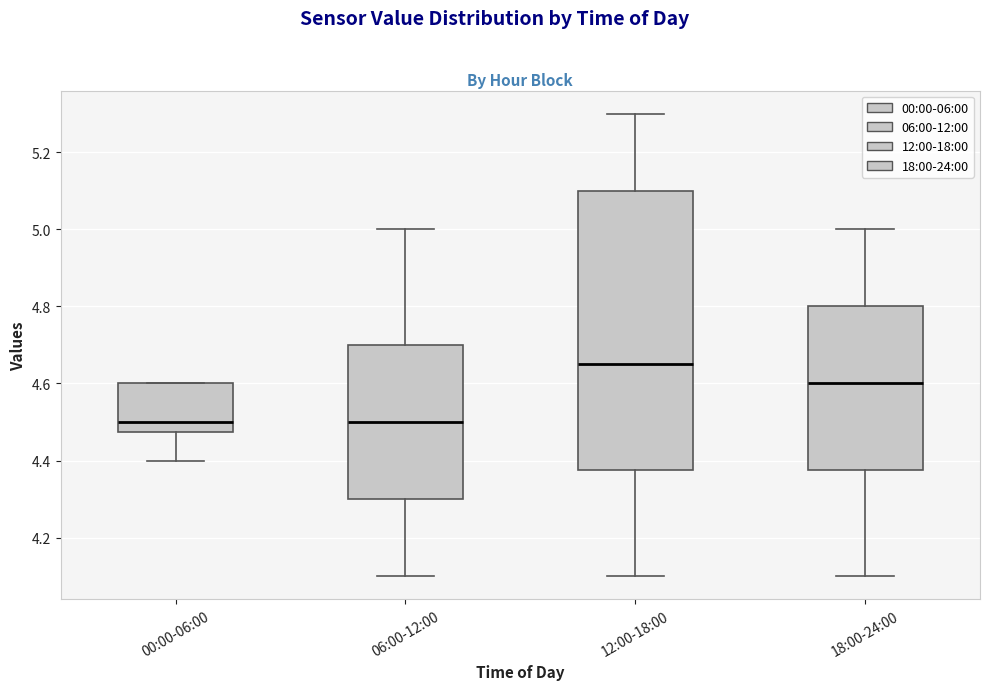

Reading left to right, transcribe this box plot: for each box, give where its median line is, the range the box spans, and where its two whiskers end, as read against the y-axis. The values are not printed on the chart, so give them approximately, as read against the axis.

00:00-06:00: median 4.50, box 4.48 to 4.60, whiskers 4.40 to 4.60
06:00-12:00: median 4.50, box 4.30 to 4.70, whiskers 4.10 to 5.00
12:00-18:00: median 4.66, box 4.38 to 5.10, whiskers 4.10 to 5.30
18:00-24:00: median 4.60, box 4.38 to 4.80, whiskers 4.10 to 5.00